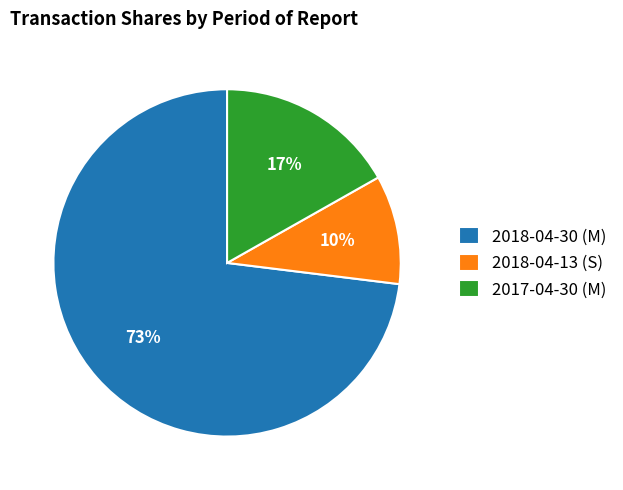

To the nearest percent, what is the combined percentage of 2017-04-30 (M) and 2018-04-30 (M)?

90%